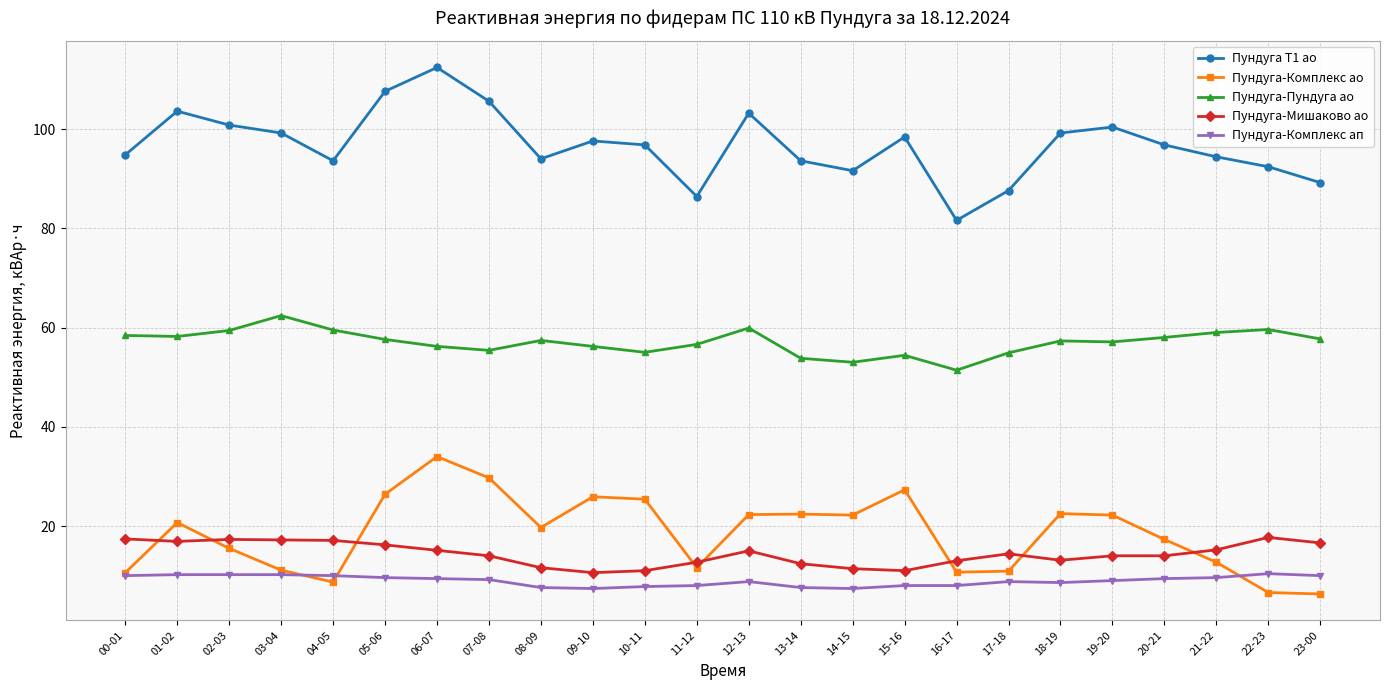

What is the average value of the Пундуга-Мишаково ао series?

14.4